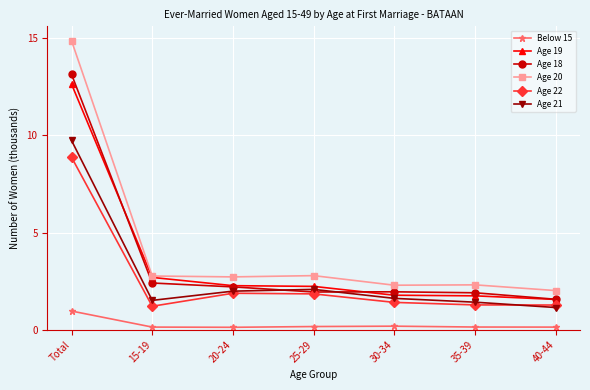

True or false: Age 18 has more than 2 interior local peaks.

False